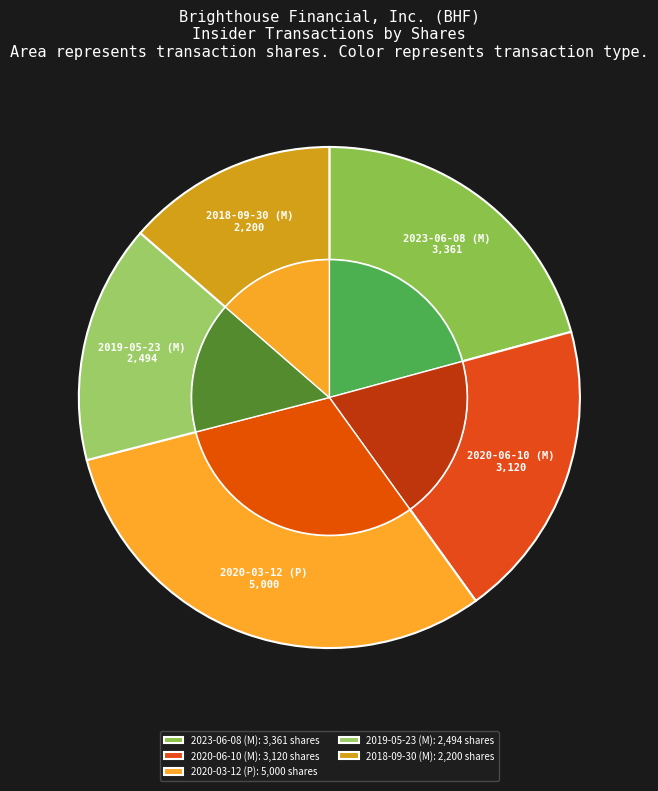

Count the number of slices in the pie.

5